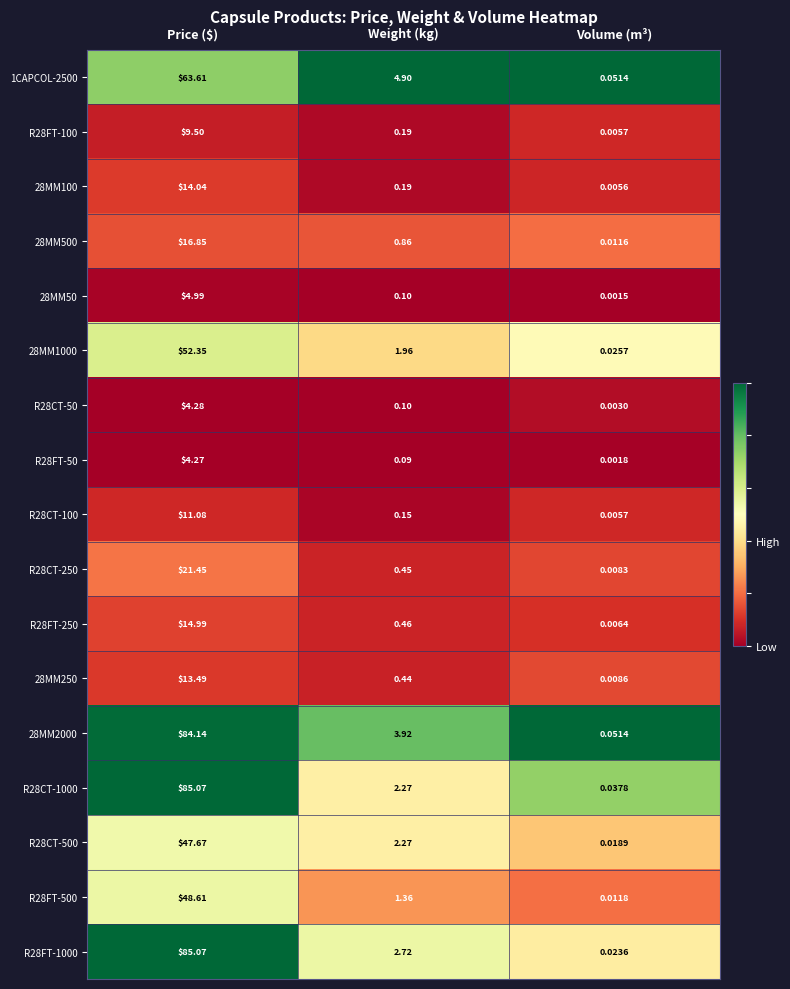

At which label is 28MM50 closest to 2?

Weight (kg)